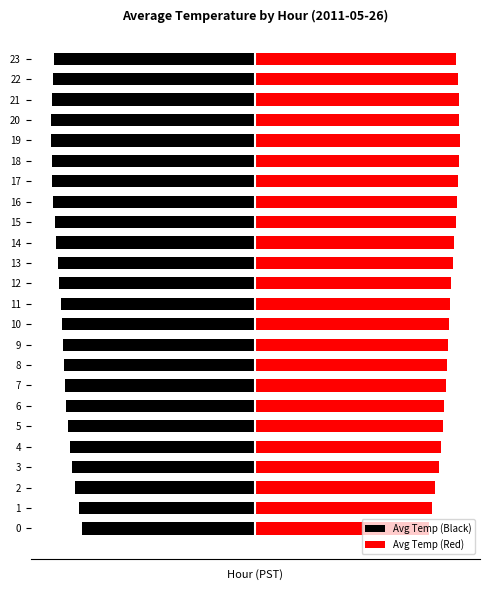

What is the value of the Avg Temp (Black) bar at the 5th from the left?

-9.6